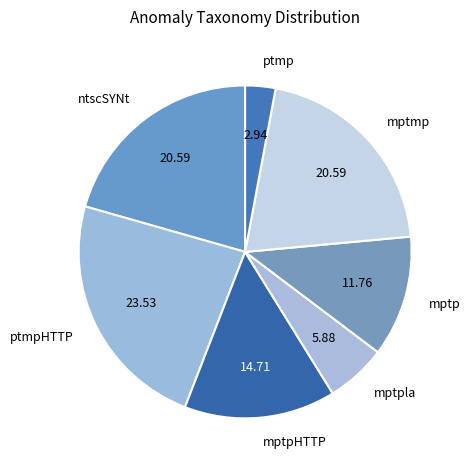

Approximately how many times larger is the value at ptmpHTTP compared to mptmp?

1.1